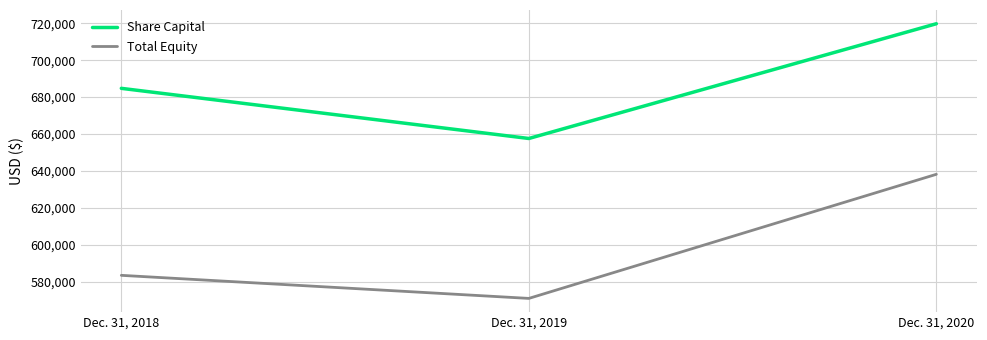

The Total Equity series shows 203024 at Dec. 31, 2019. True or false?

False